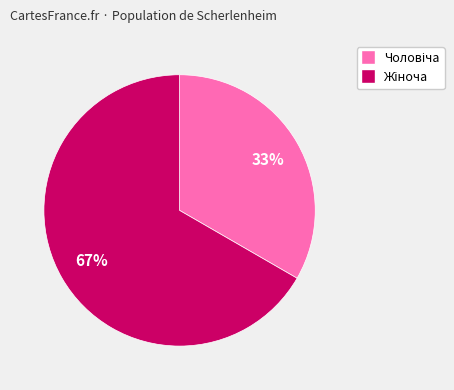

To the nearest percent, what is the average slice percentage?

50%